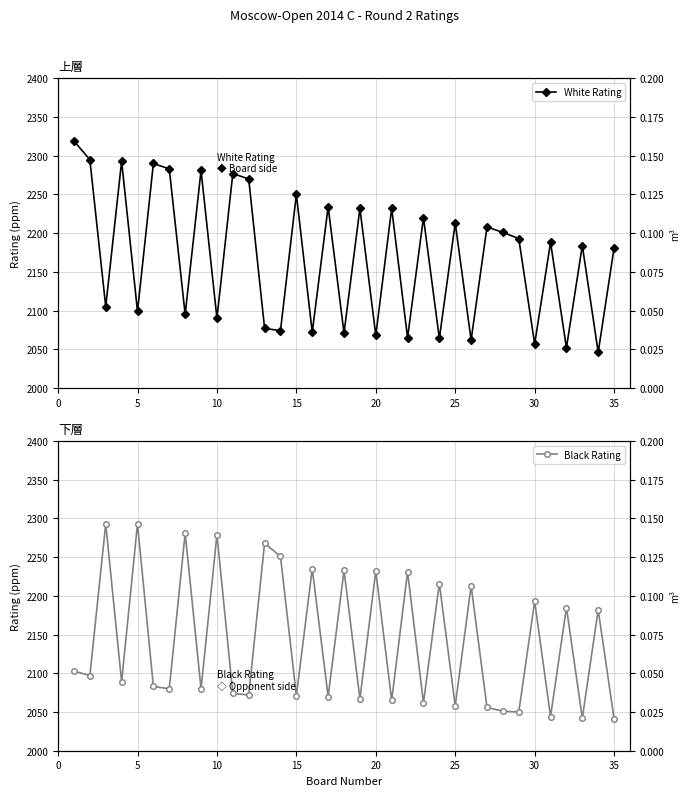

The value of Black Rating at 13 is 941. True or false?

False